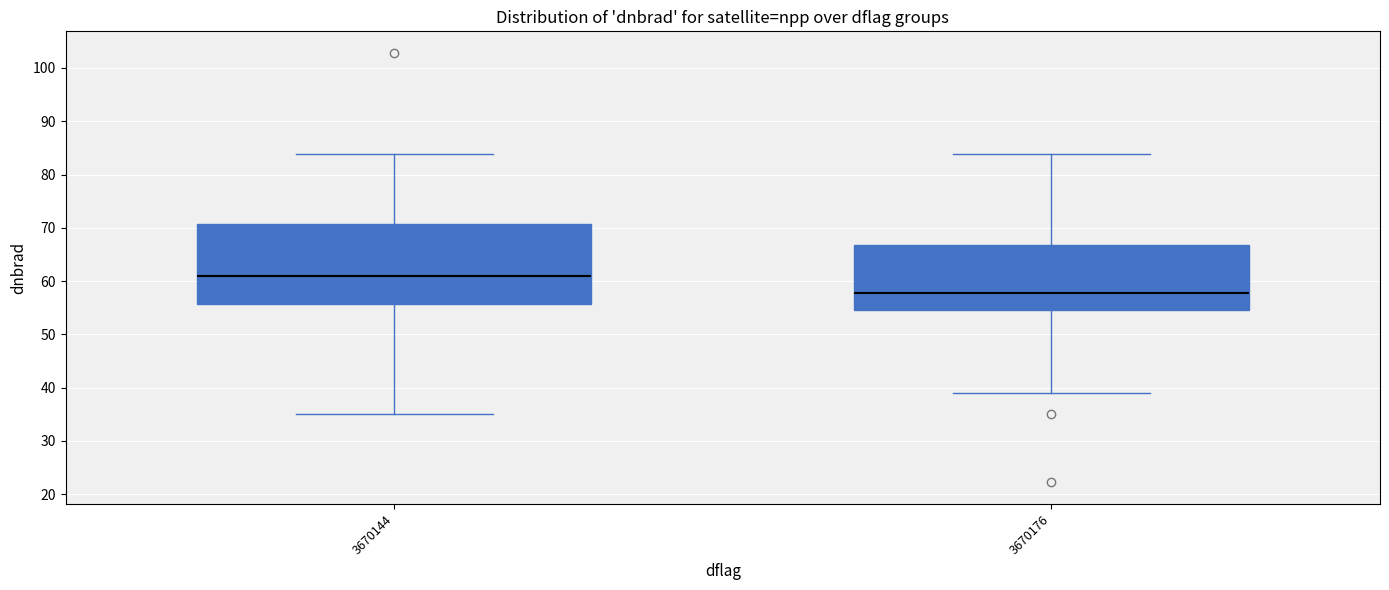

Reading left to right, transcribe this box plot: for each box, give where its median line is, the range the box spans, and where its two whiskers end, as read against the y-axis. The values are not printed on the chart, so give them approximately, as read against the axis.

3670144: median 61, box 56 to 71, whiskers 35 to 84
3670176: median 58, box 55 to 67, whiskers 39 to 84